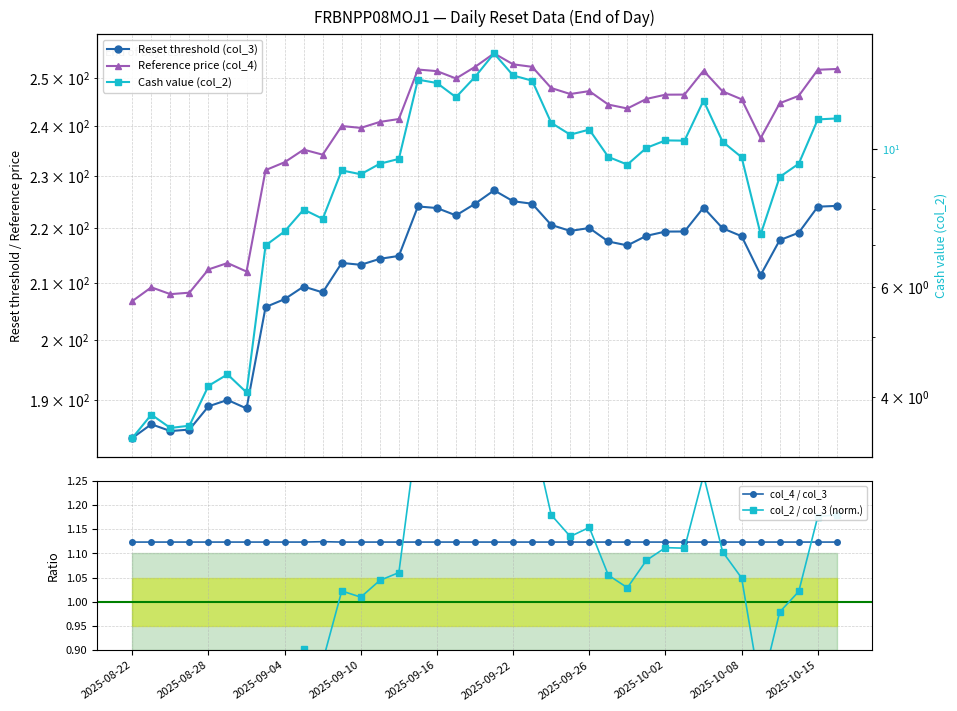

At how many categories does at least one series exceed 248?

10